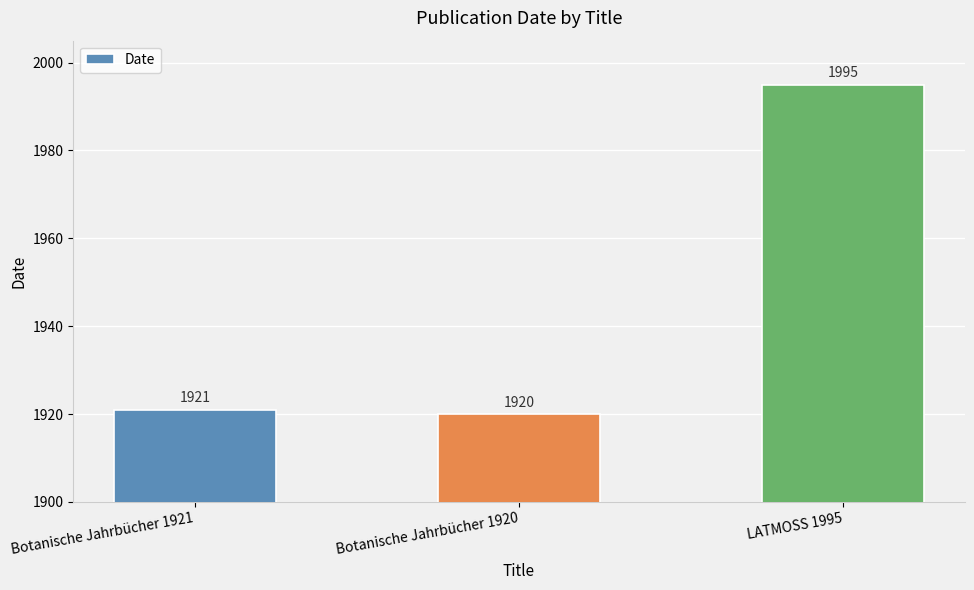

What is the value of the 2nd bar from the left?

1920